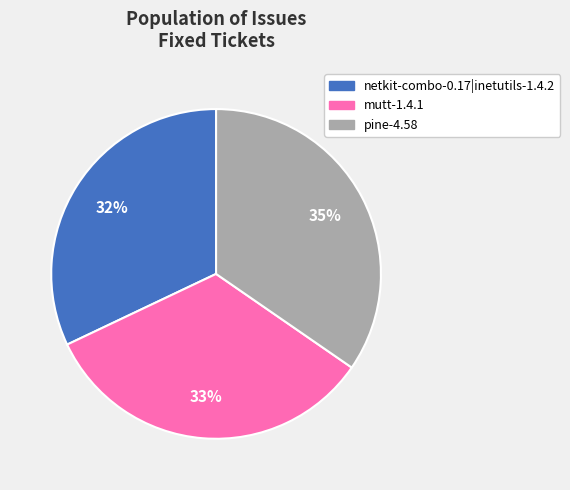

Is the sum of netkit-combo-0.17|inetutils-1.4.2 and mutt-1.4.1 greater than half?

Yes